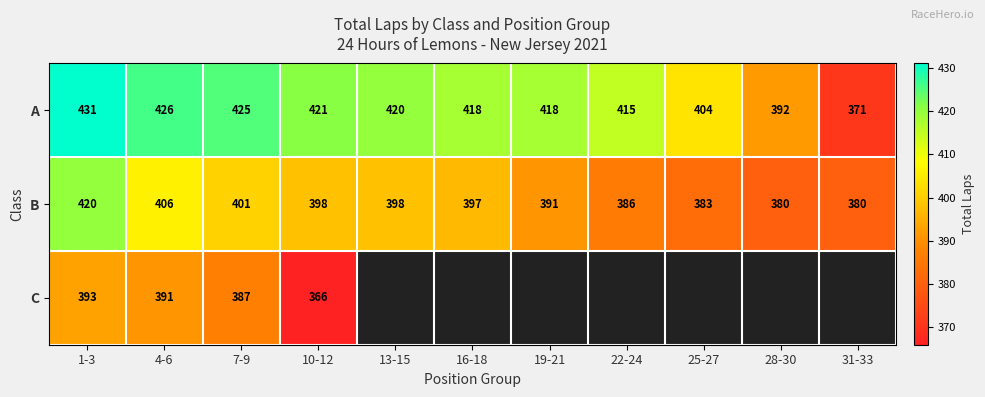

At which category does the chart reach its peak across all series?

1-3